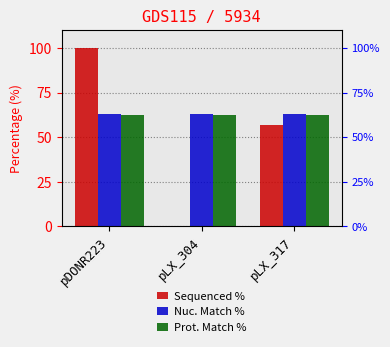

What is the spread (max minus min) of values at pDONR223?

37.7